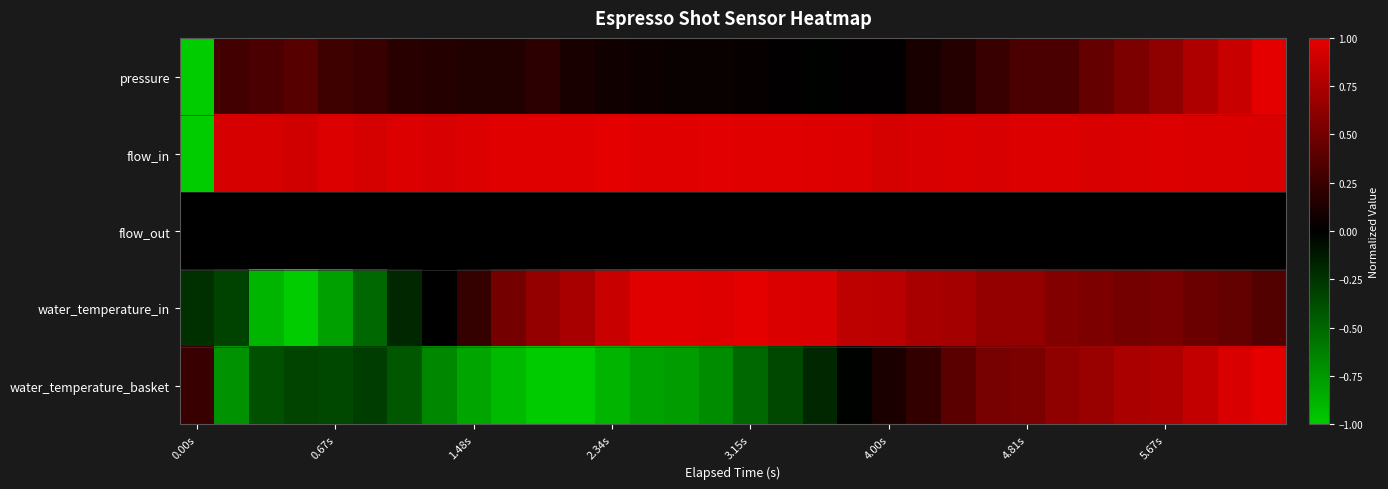

At which category does the chart reach its minimum across all series?

0.00s